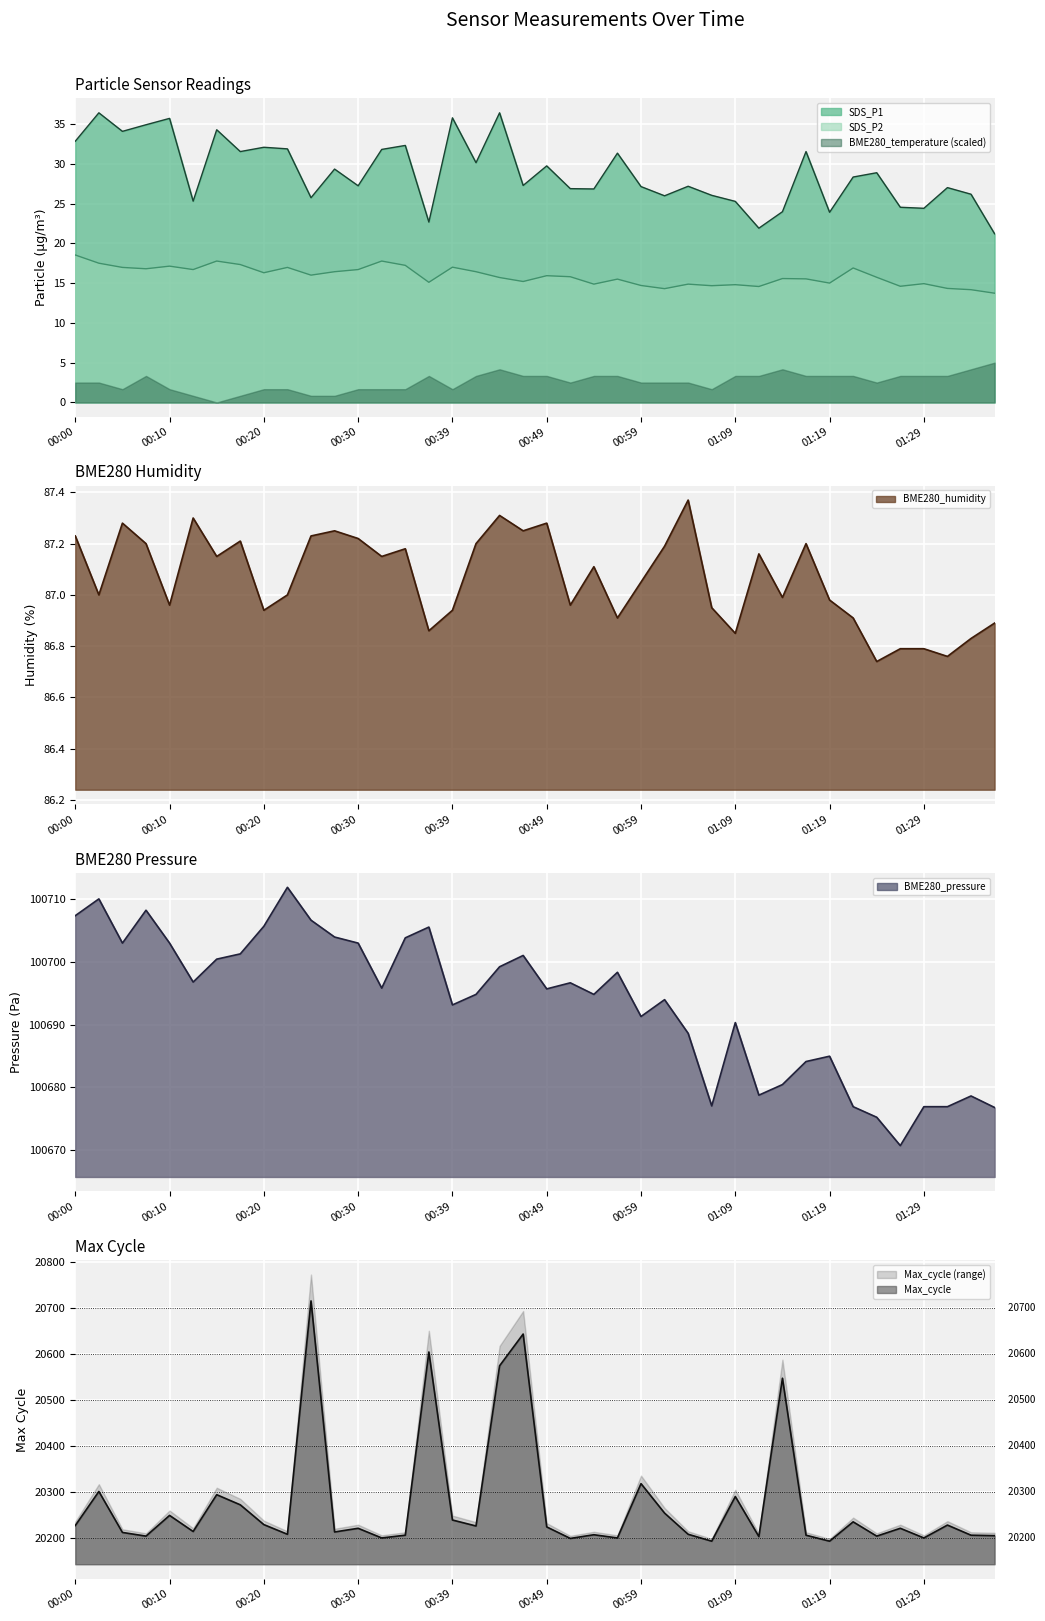

What is the difference between the maximum and second lowest values in the SDS_P1 series?

14.5